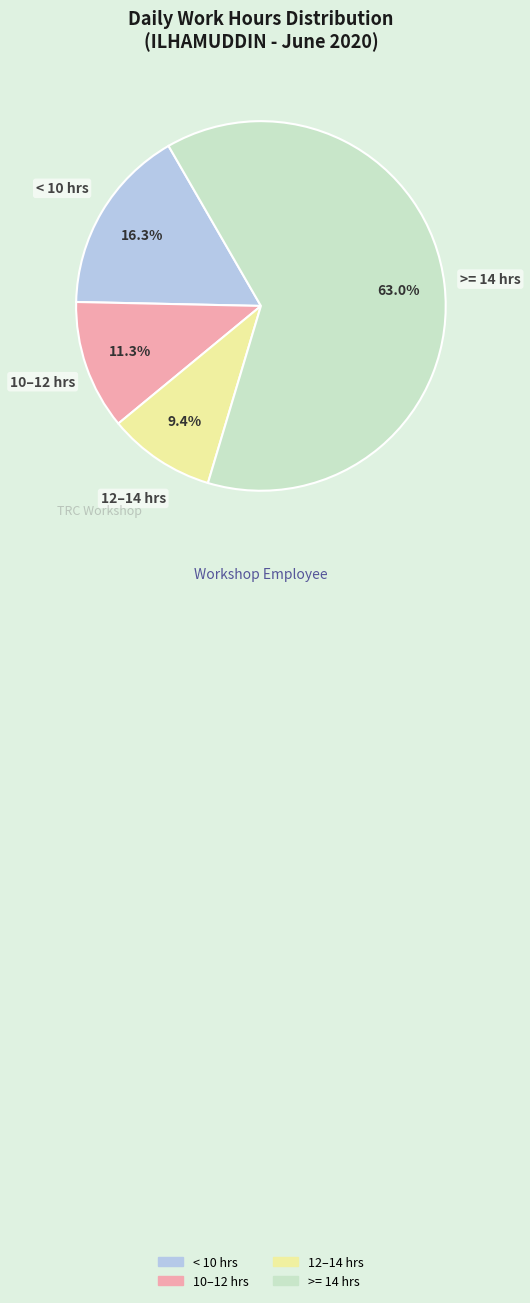

How many slices are in this pie chart?

4